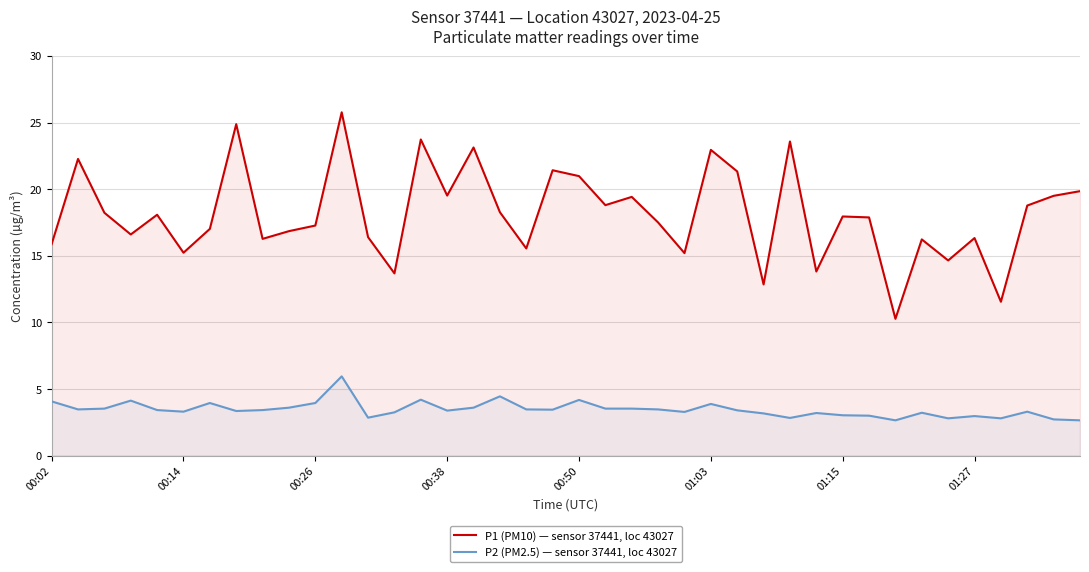

How many data points in P1 (PM10) — sensor 37441, loc 43027 are above 17?

24